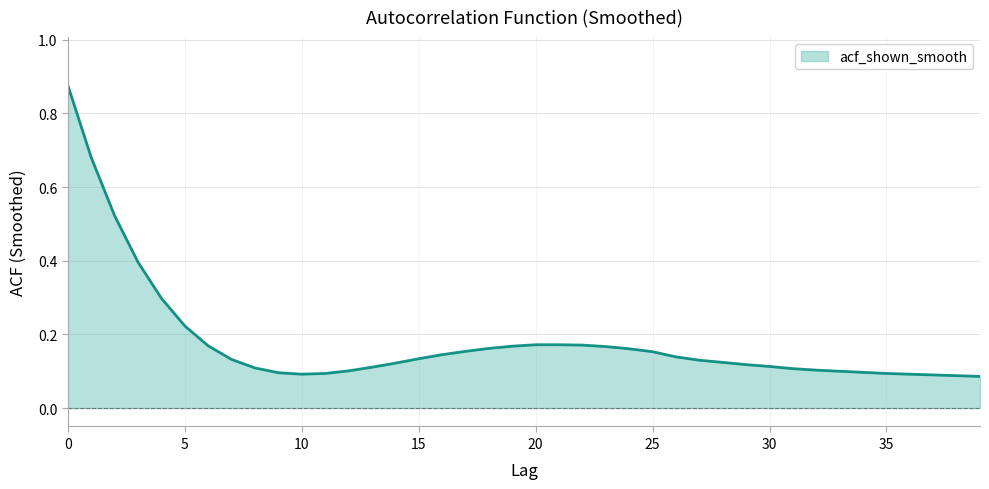

What is the difference between the maximum and minimum values?

0.8